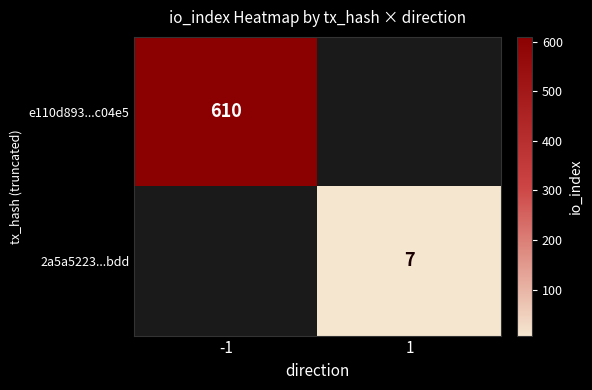

The e110d893...c04e5 series shows 610 at -1. True or false?

True